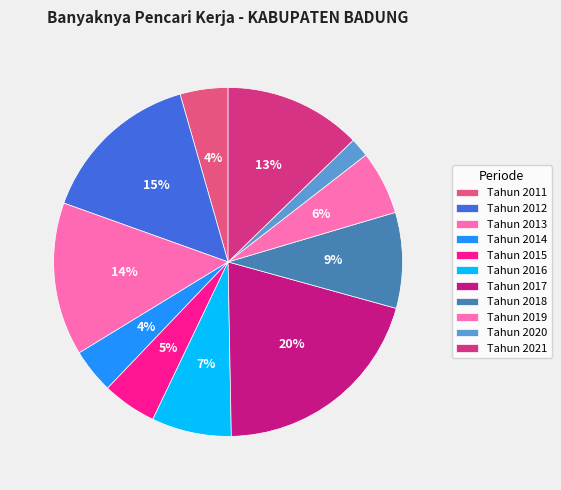

Which slice is the smallest?

Tahun 2020